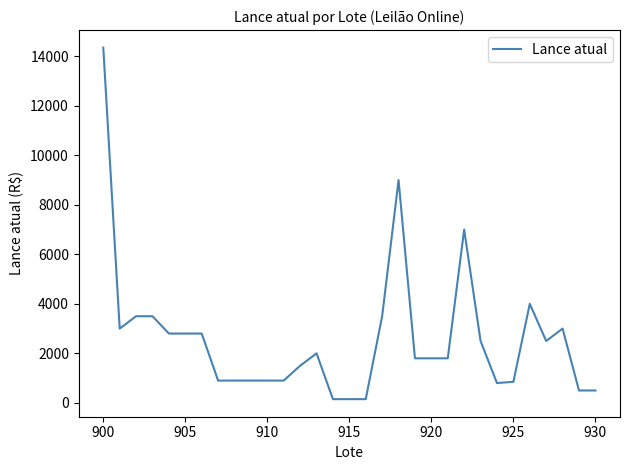

What is the difference between the maximum and minimum values?

14200